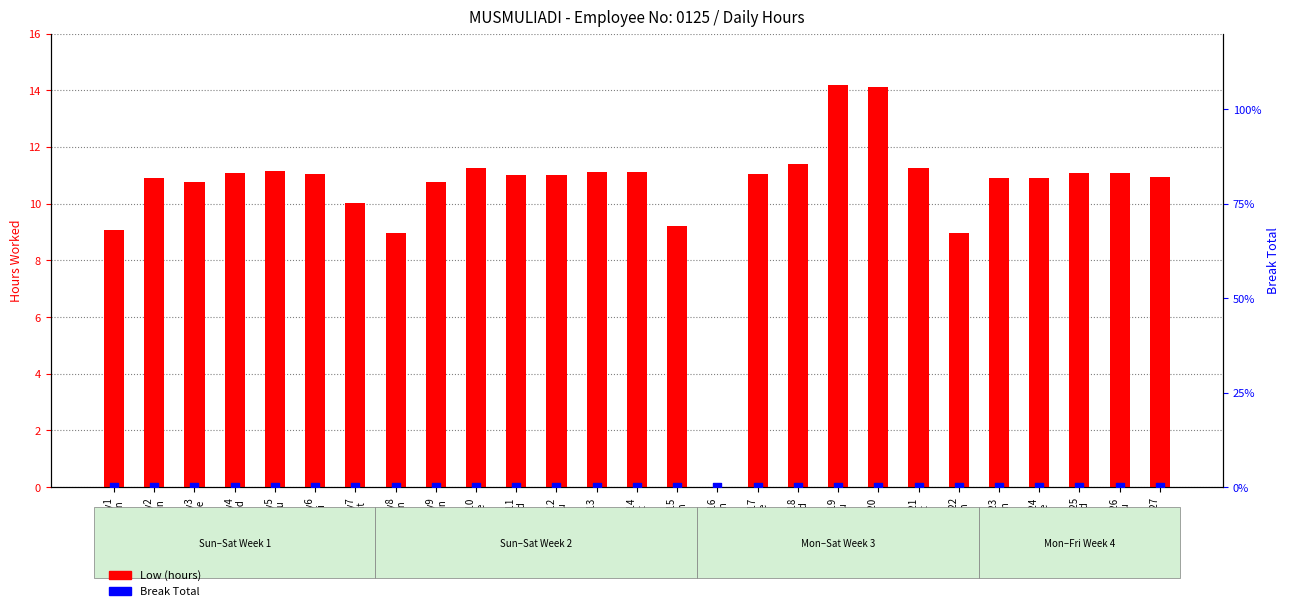

Which series reaches the maximum Y coordinate?

Low (hours)